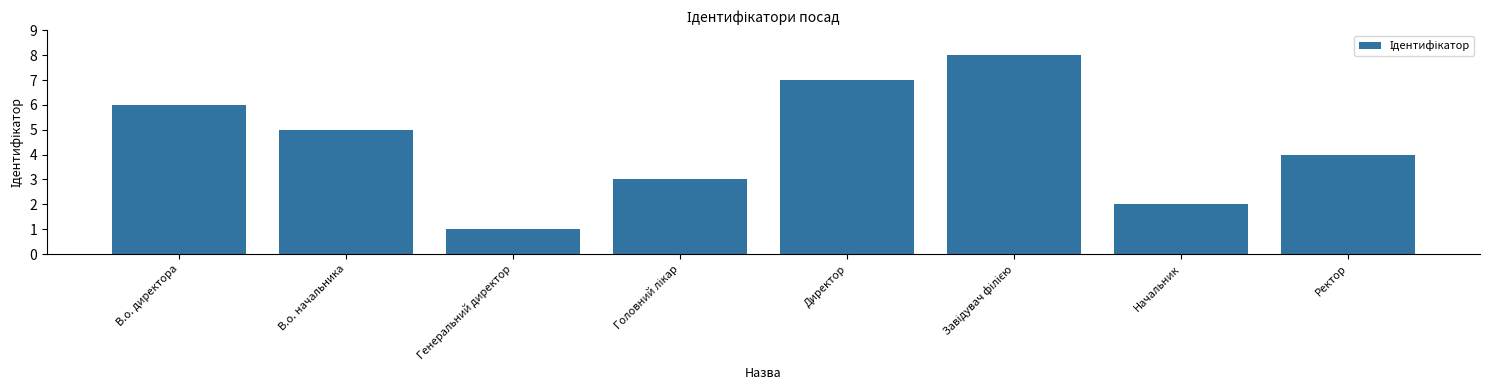

What is the difference between the maximum and minimum values?

7